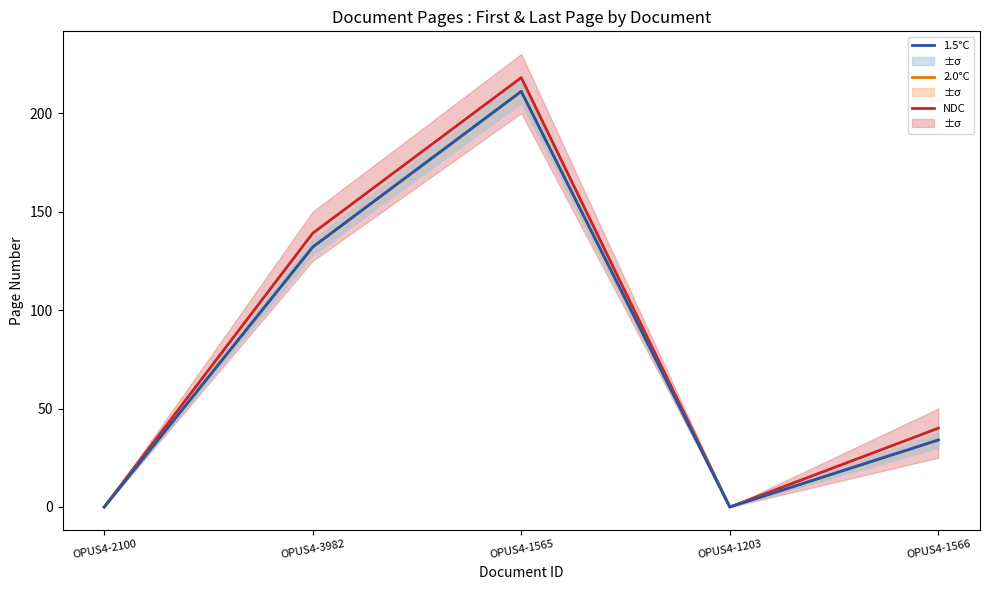

At which label does 1.5°C first exceed 34?

OPUS4-3982